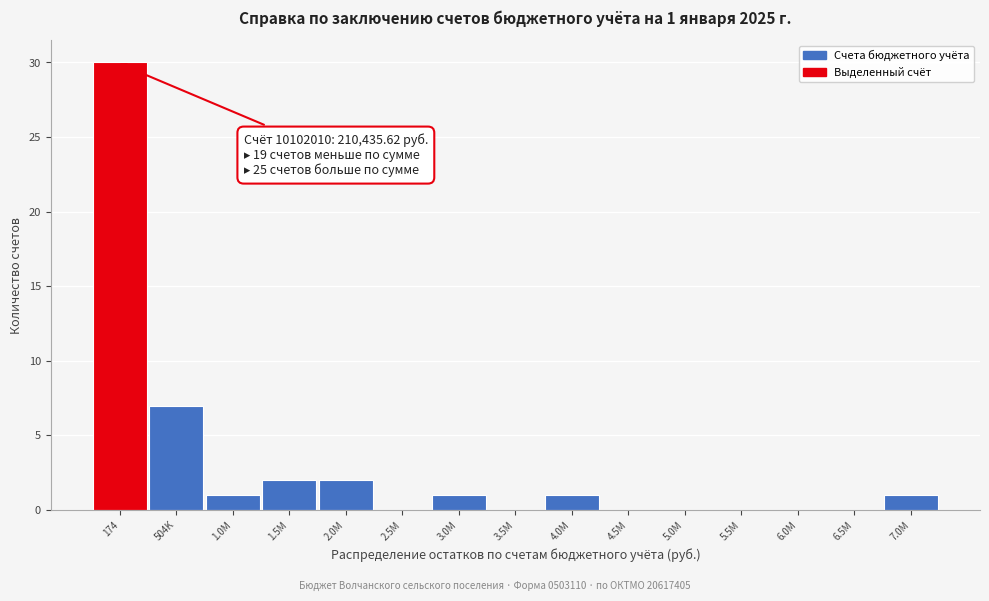

Reading left to right, what are all the values shown in this chart?

174=30	504K=7	1.0M=1	1.5M=2	2.0M=2	2.5M=0	3.0M=1	3.5M=0	4.0M=1	4.5M=0	5.0M=0	5.5M=0	6.0M=0	6.5M=0	7.0M=1